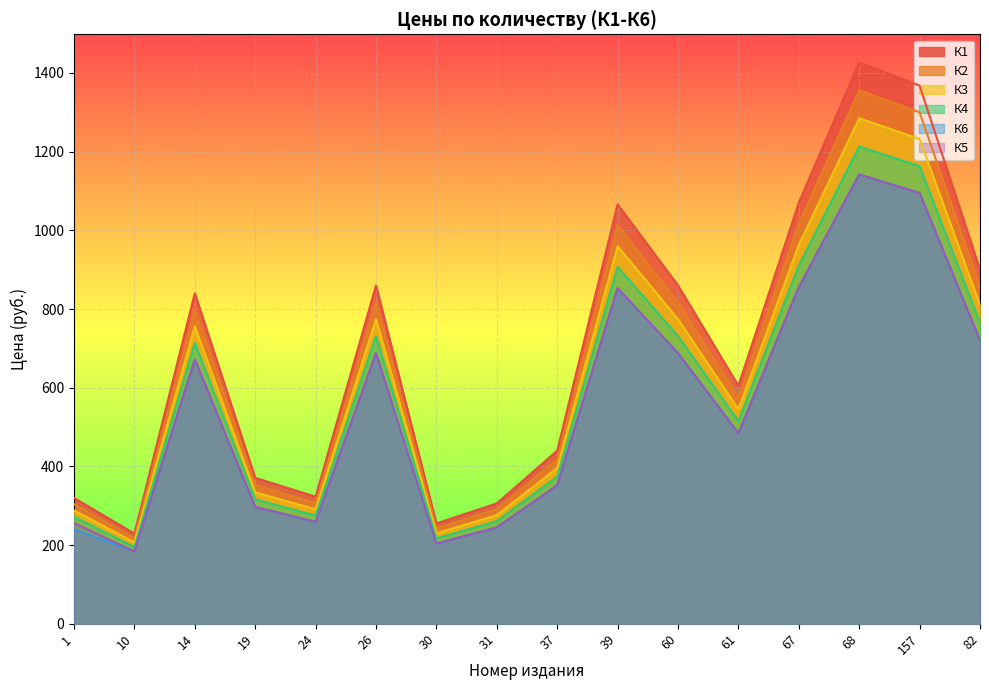

True or false: К6 has a value of 1095 at 157.

True